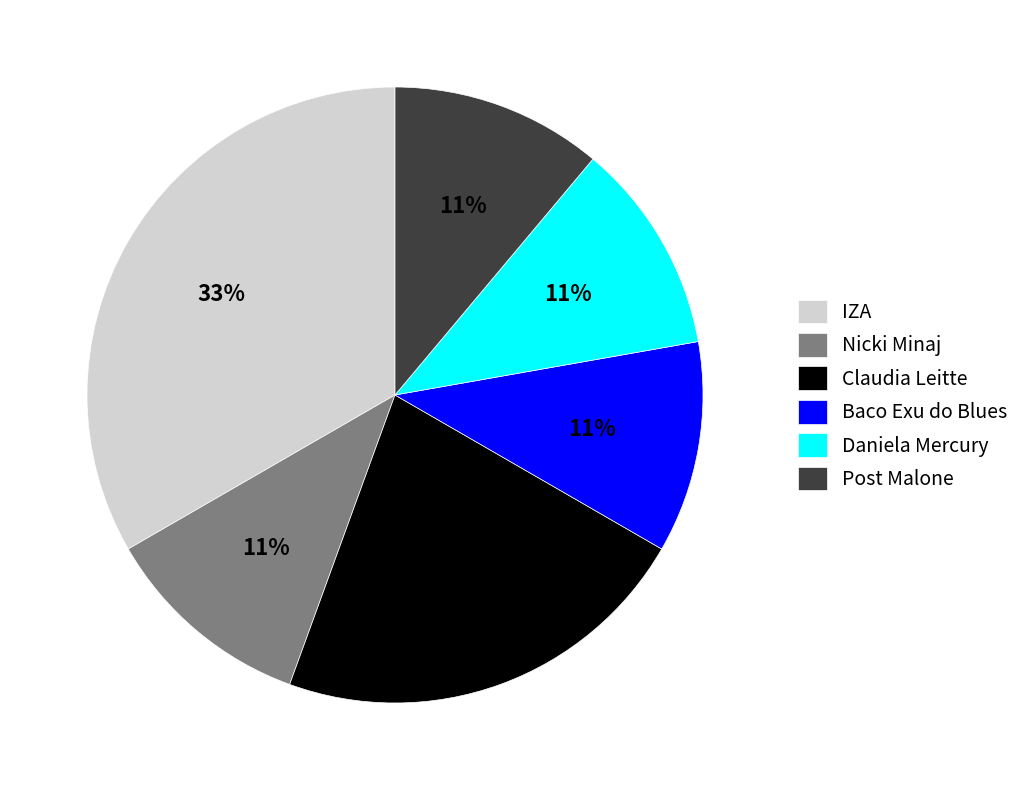

Which category has the biggest portion of the pie?

IZA